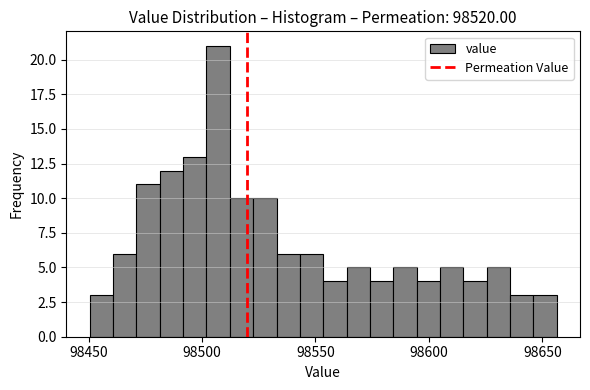

Around what value on the x-axis is the tallest bar? Give the approximate position of its centre, as read against the axis.

98505